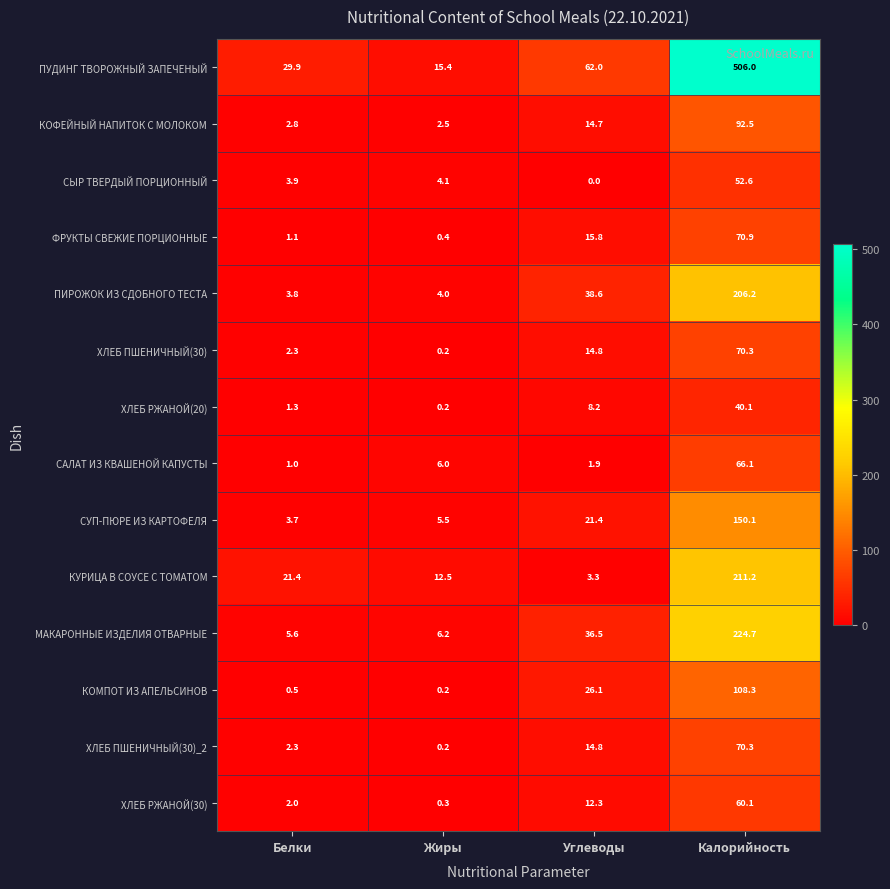

At which category is the sum across all series the highest?

Калорийность